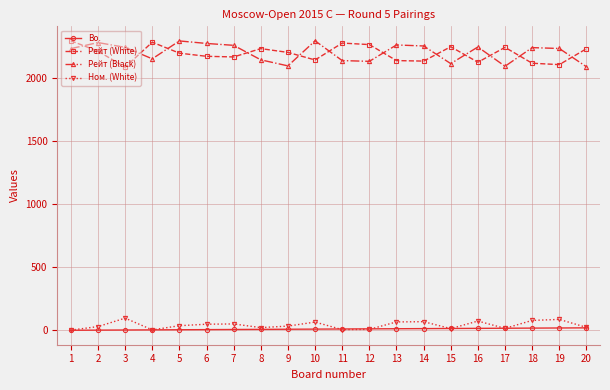

What is the highest value of the Ном. (White) series?

97